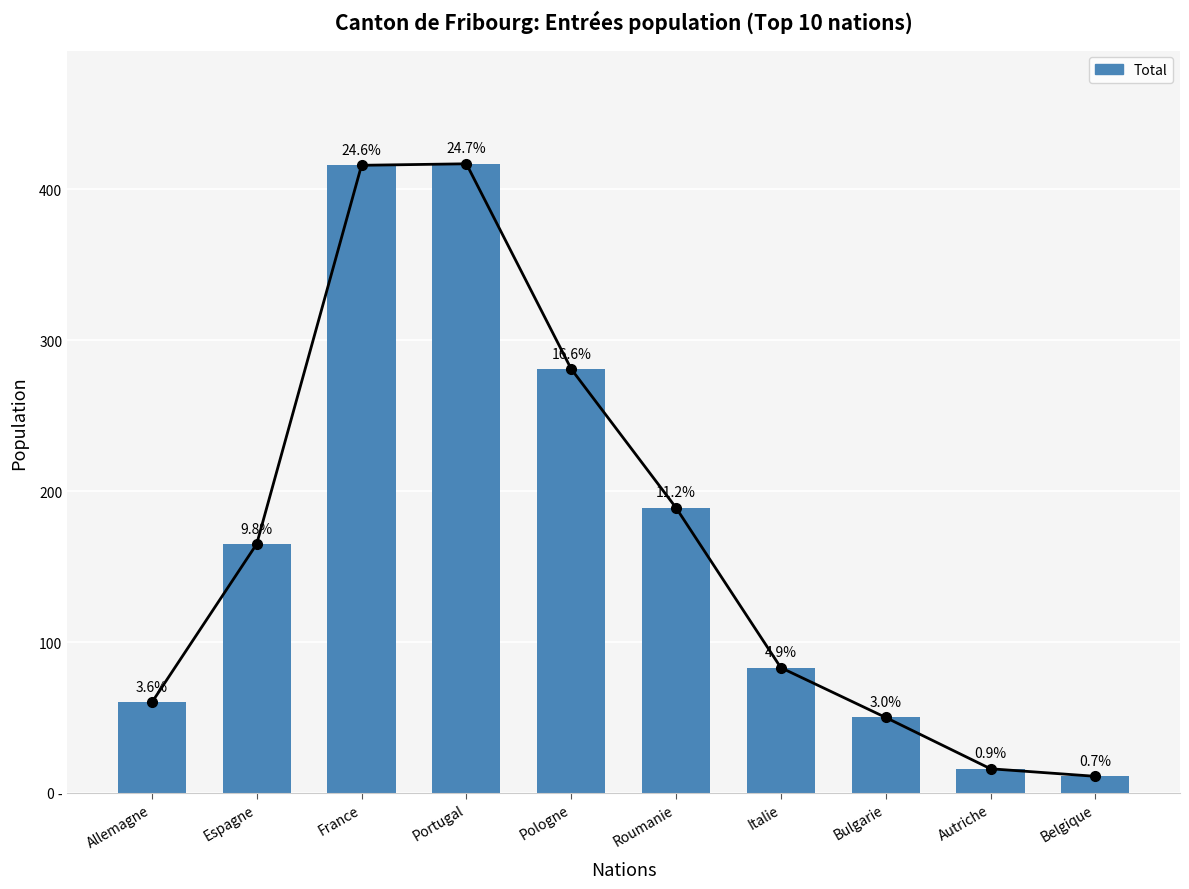

Does the chart contain any negative values?

No